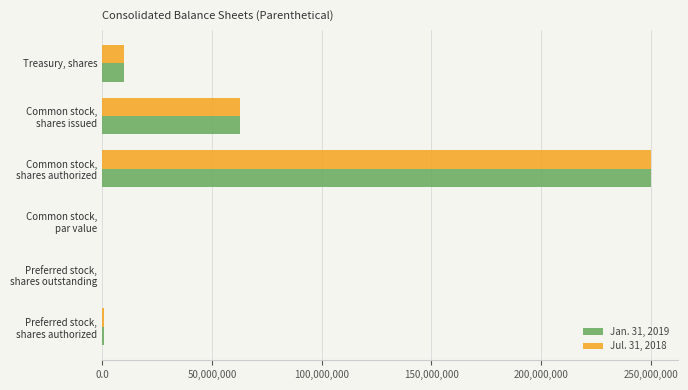

What is the average value of the Jan. 31, 2019 series?

54009974.9